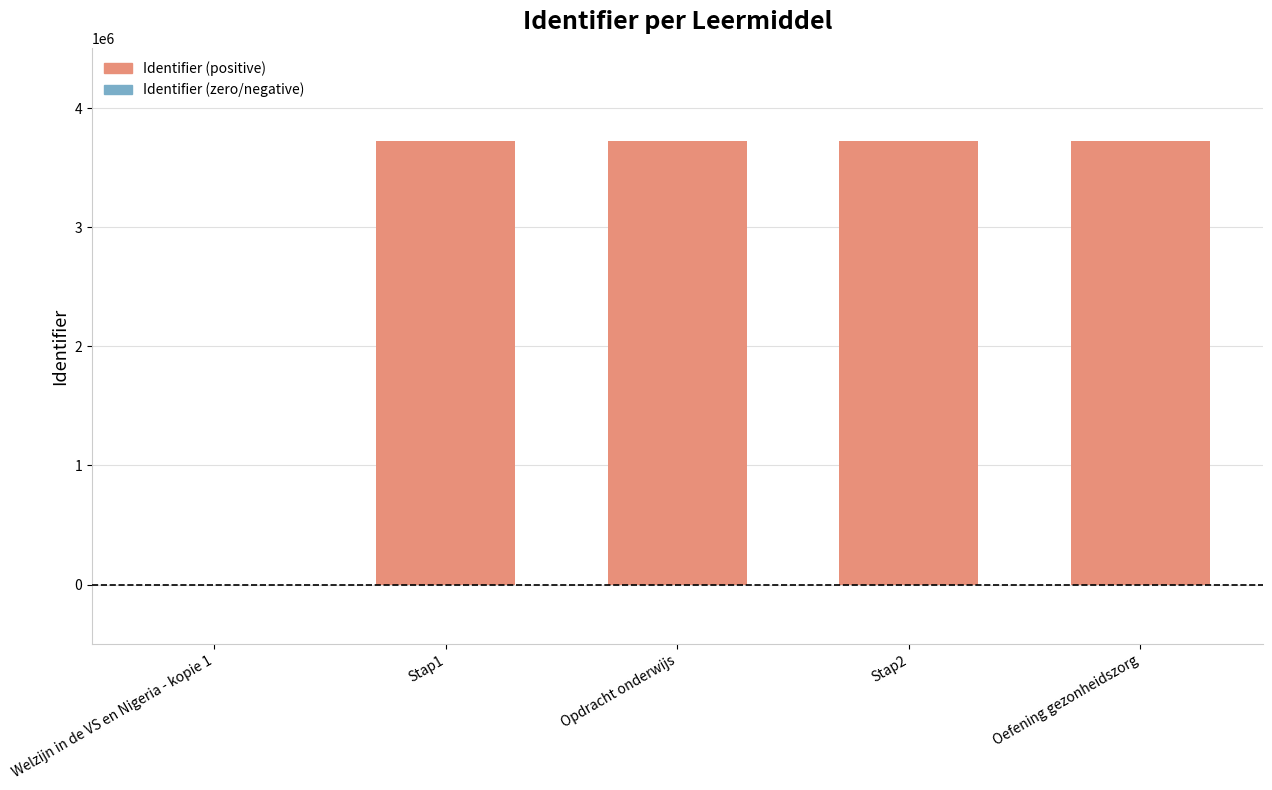

What is the maximum value shown in the chart?

3721142